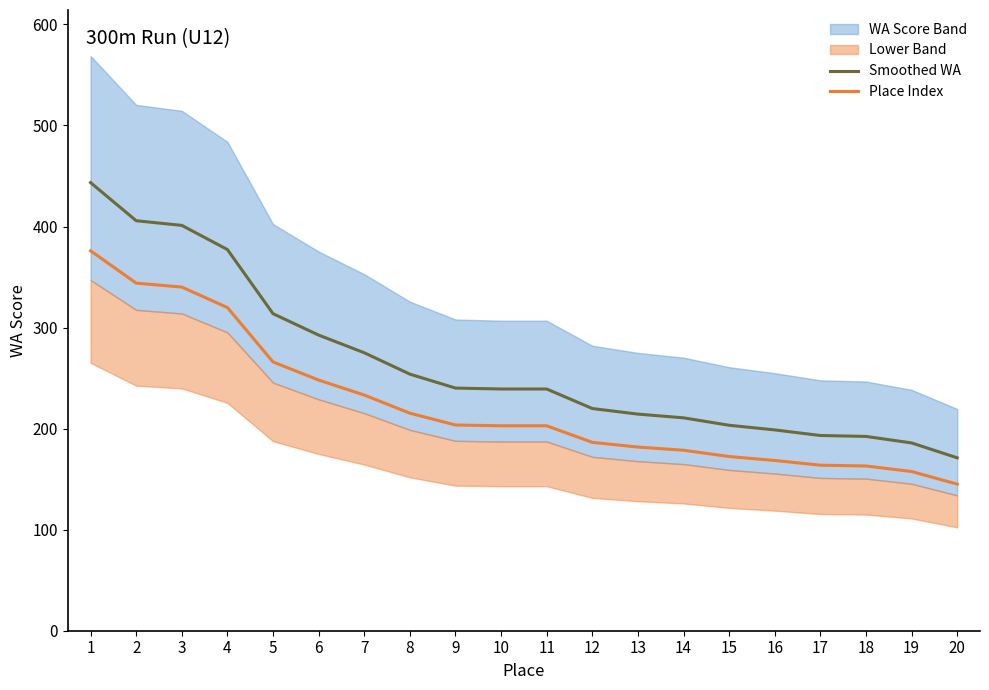

How many values in the Place Index series exceed 202?

11